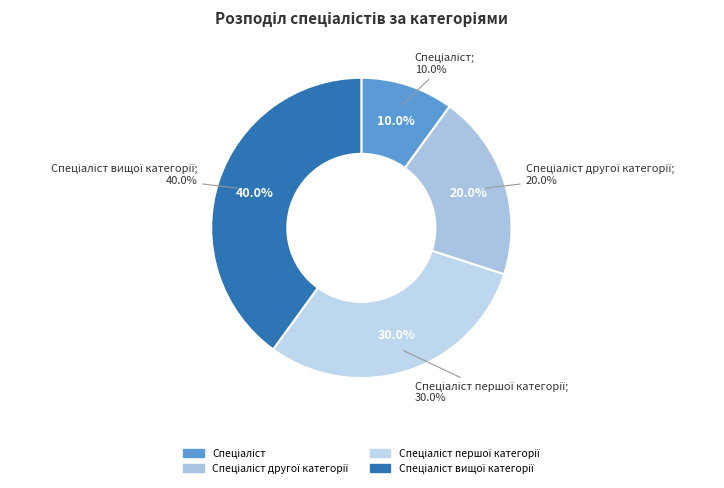

Does any single category account for the majority?

No